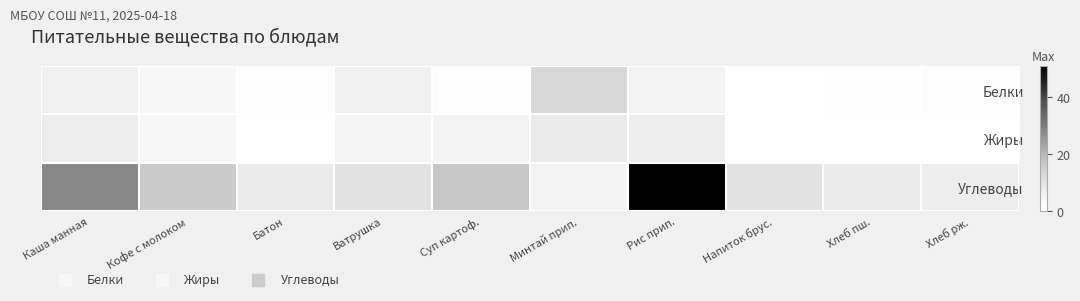

Reading left to right, extract all data points from this chart.

Белки: Каша манная=6.0	Кофе с молоком=3.0	Батон=1.2	Ватрушка=6.0	Суп картоф.=1.0	Минтай прип.=13.0	Рис прип.=5.0	Напиток брус.=0.0	Хлеб пш.=1.2	Хлеб рж.=1.0
Жиры: Каша манная=7.0	Кофе с молоком=3.0	Батон=0.0	Ватрушка=4.0	Суп картоф.=5.0	Минтай прип.=8.0	Рис прип.=7.0	Напиток брус.=0.0	Хлеб пш.=0.0	Хлеб рж.=0.0
Углеводы: Каша манная=28.0	Кофе с молоком=16.0	Батон=8.0	Ватрушка=10.0	Суп картоф.=17.0	Минтай прип.=5.0	Рис прип.=51.0	Напиток брус.=10.0	Хлеб пш.=8.0	Хлеб рж.=7.0